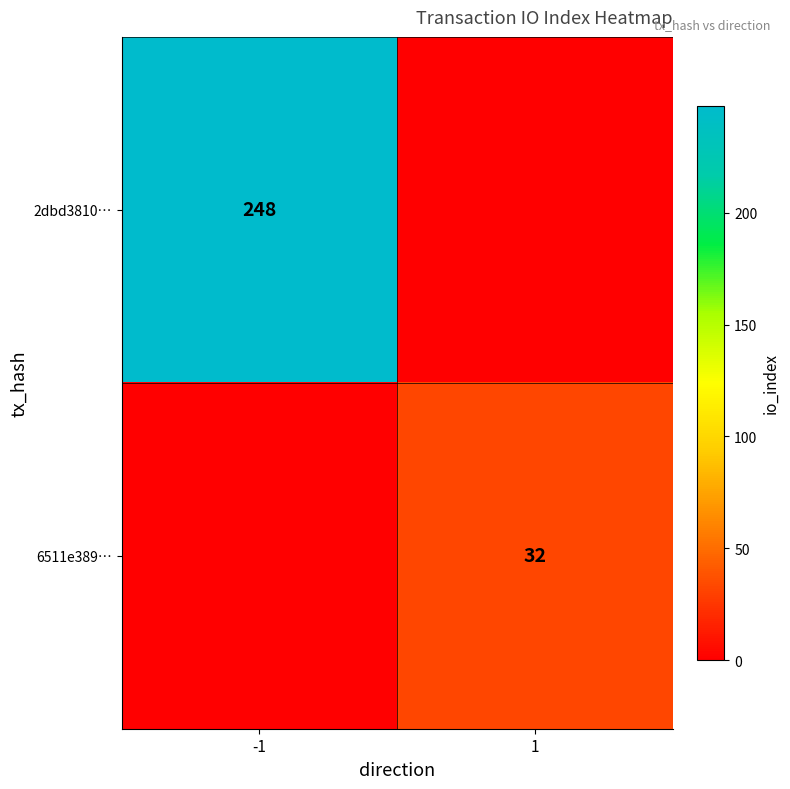

What is the spread (max minus min) of values at -1?

248